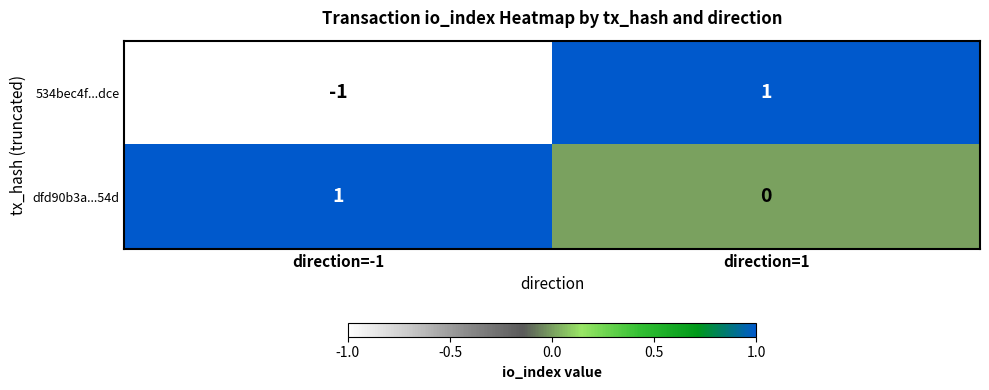

Rank the series by their average value, from lowest to highest.

534bec4f...dce, dfd90b3a...54d